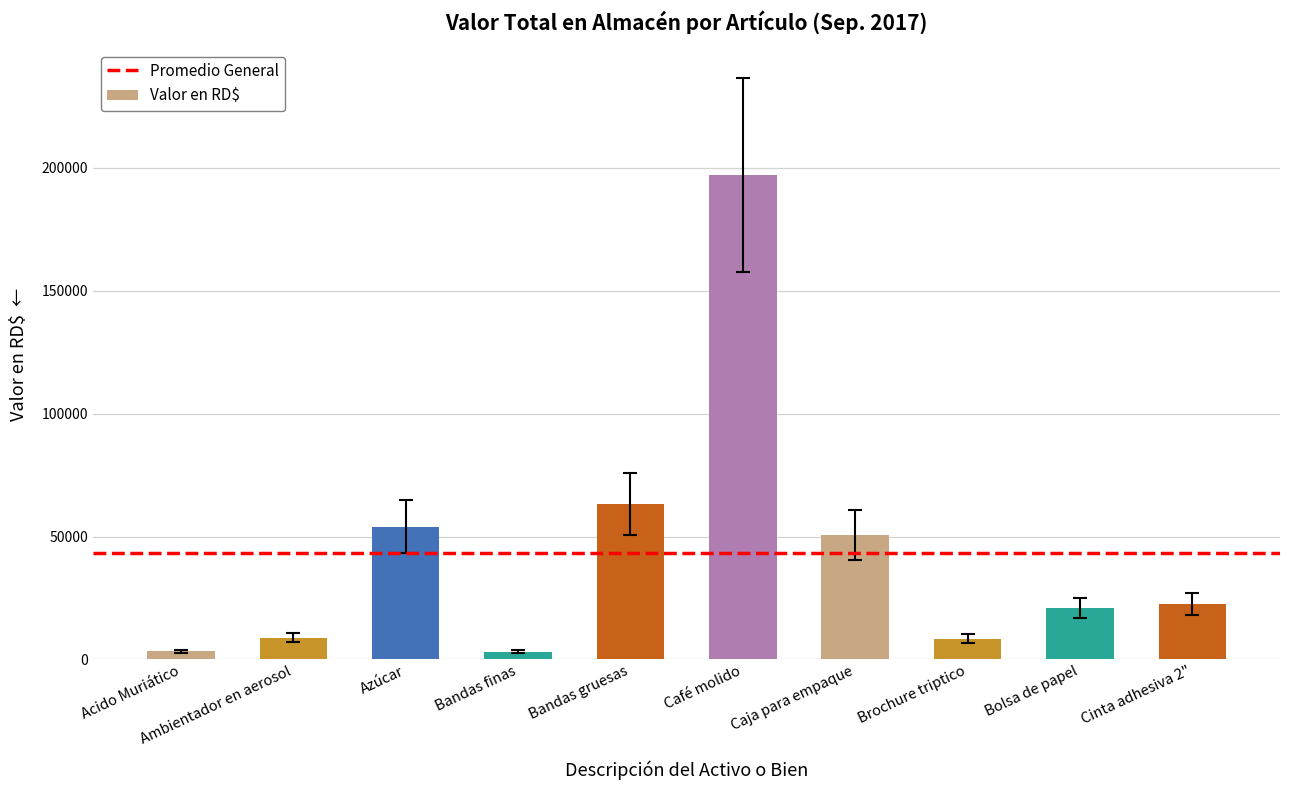

What is the smallest value displayed?

3028.5